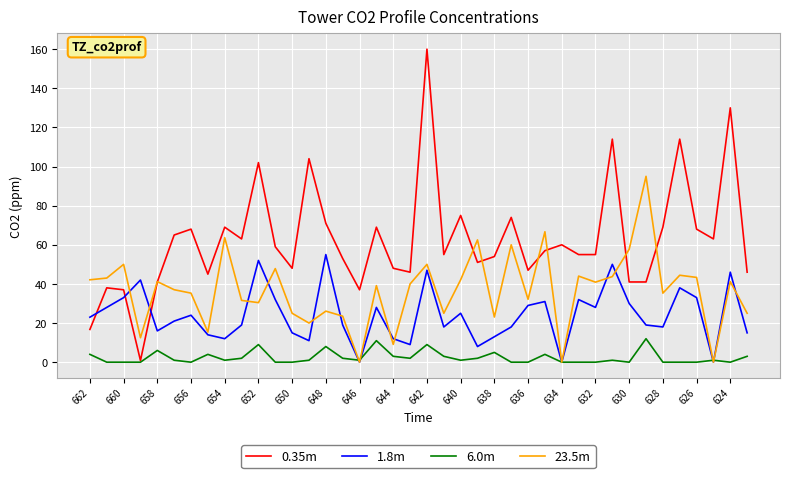

List the series in order of their overall mean, lowest first.

6.0m, 1.8m, 23.5m, 0.35m